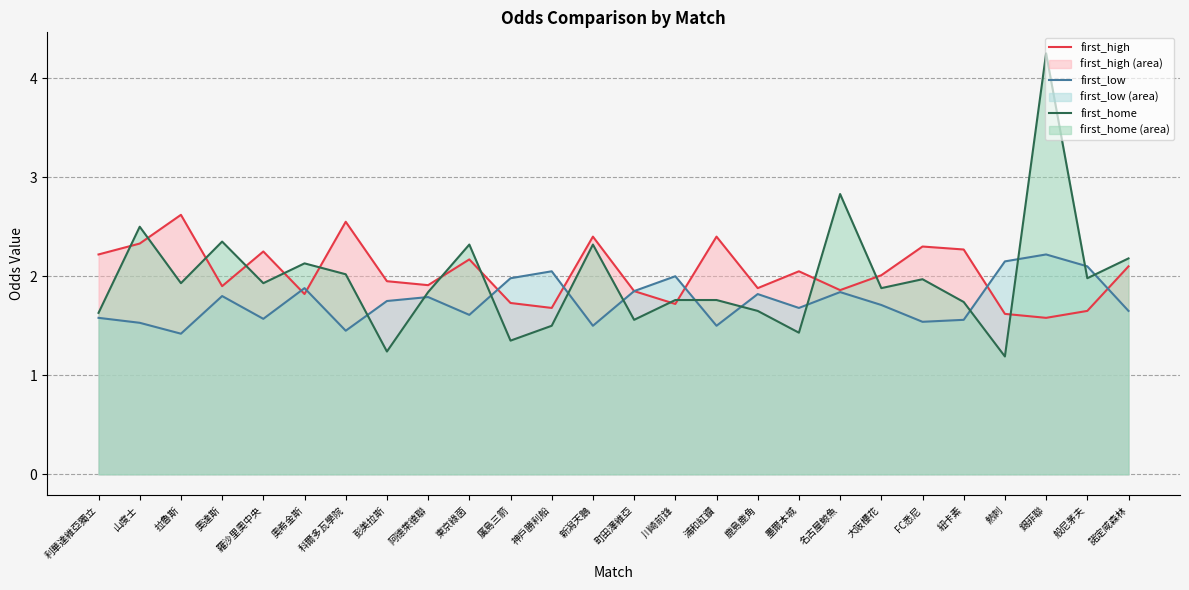

What is the difference between the highest and lowest values at 鹿島鹿角?

0.2